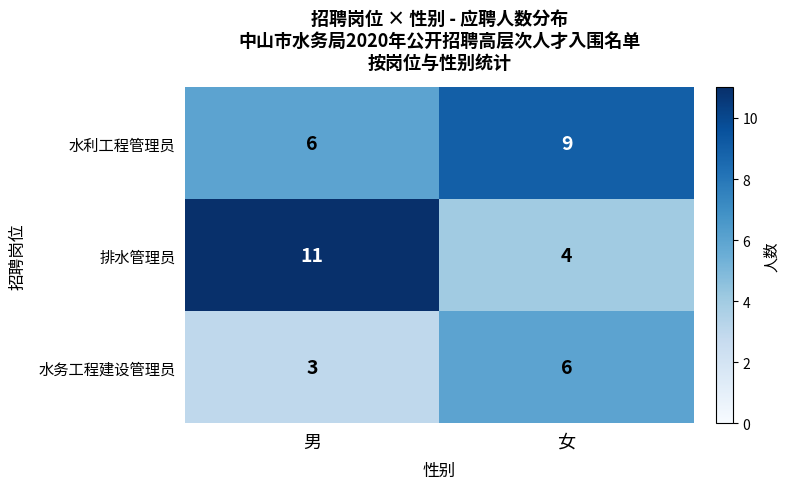

Where is 水务工程建设管理员 nearest to the value 4?

男